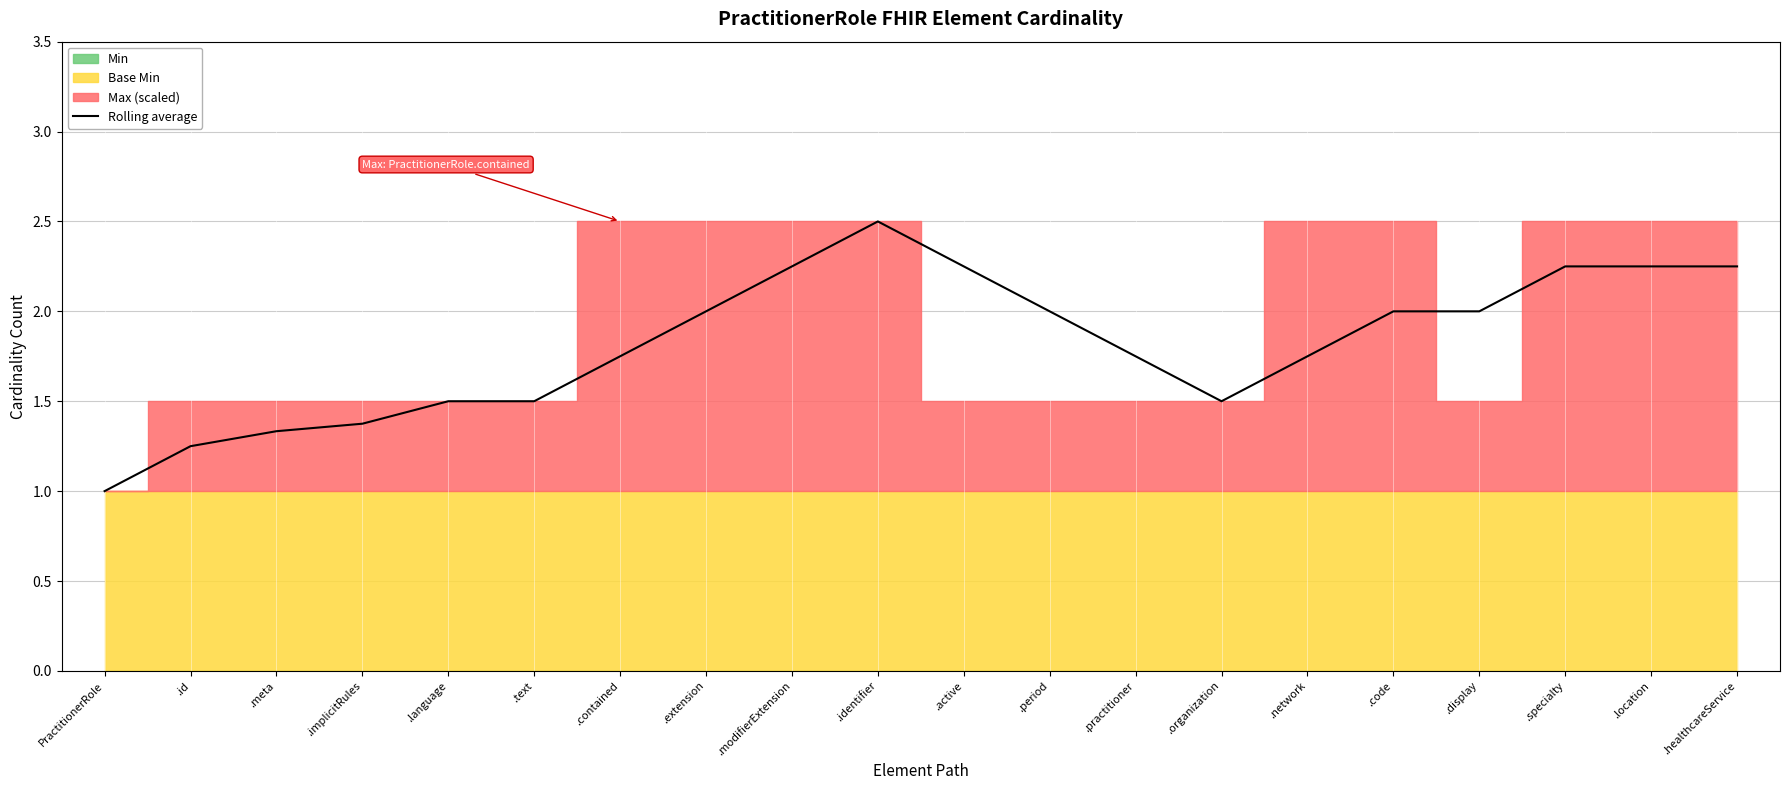

Which has a higher value, .extension or .implicitRules?

.extension